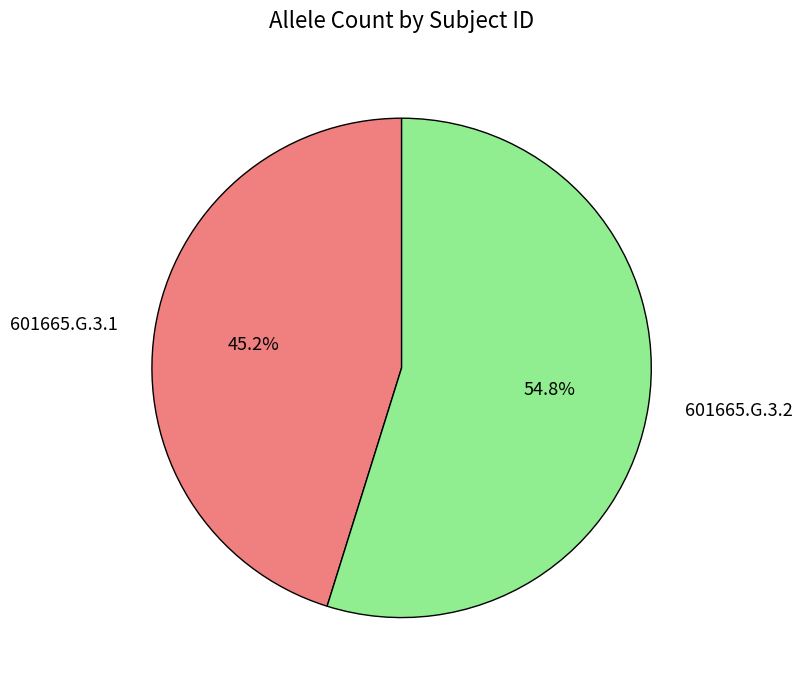

To the nearest percent, what is the difference between the 601665.G.3.2 and 601665.G.3.1 slice percentages?

10%